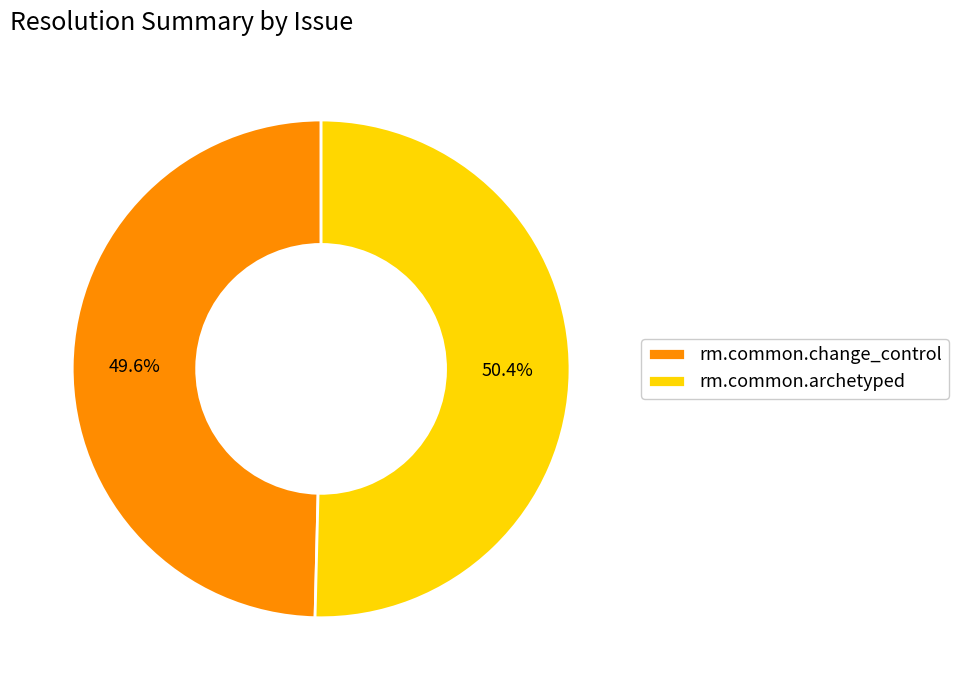

Which slice is the largest?

rm.common.archetyped